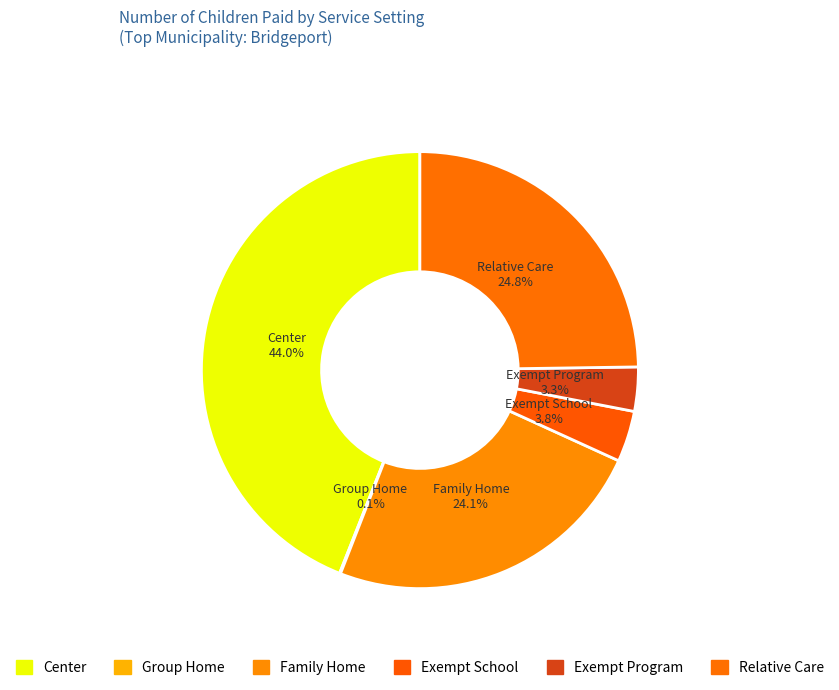

How many slices are in this pie chart?

6